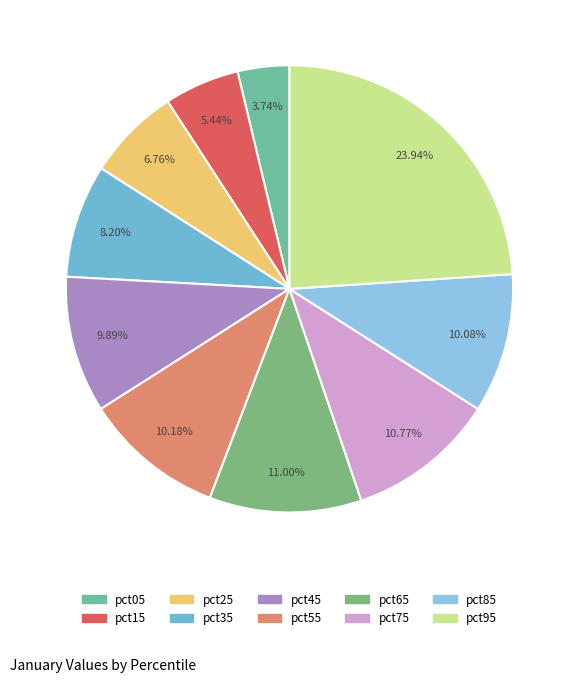

What percentage is NOT represented by pct95?

76.1%